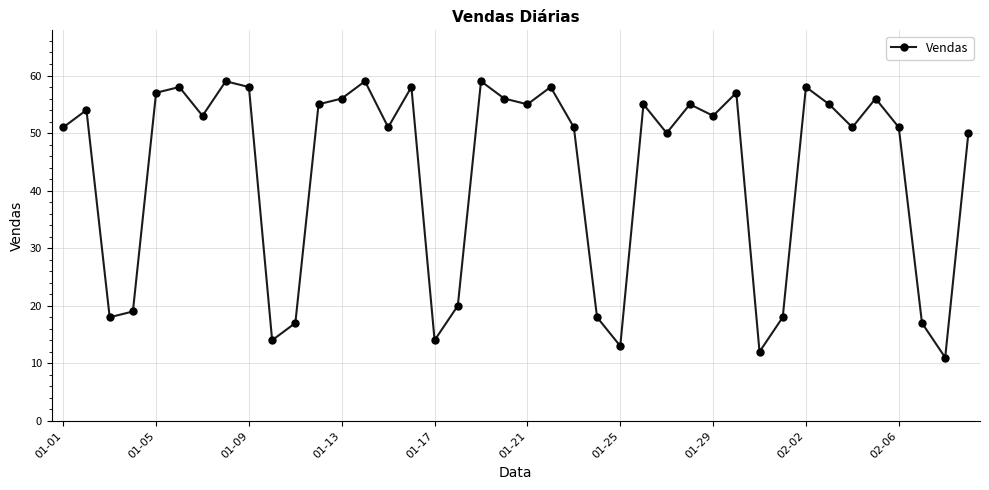

What is the maximum value shown in the chart?

59